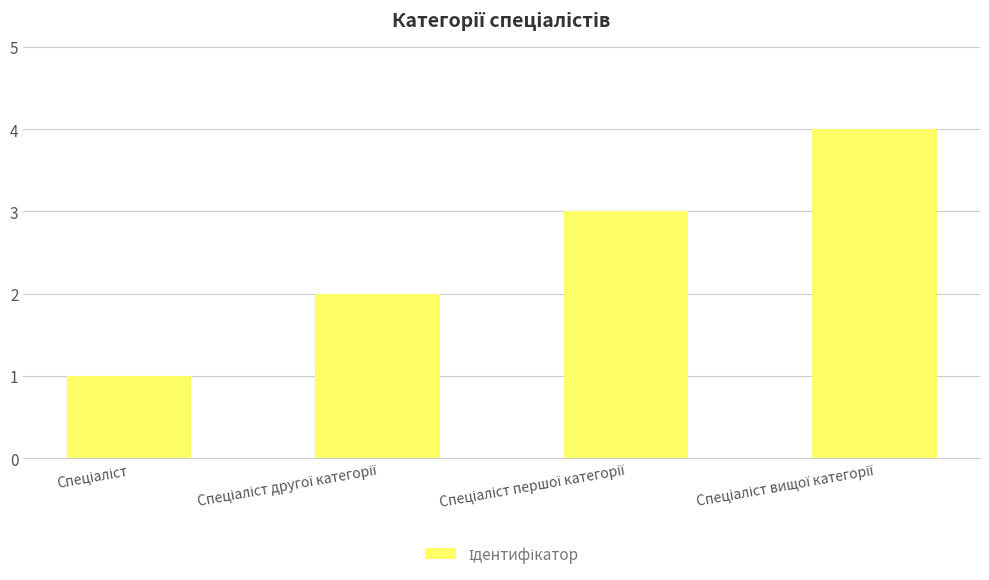

What is the sum of all values?

10